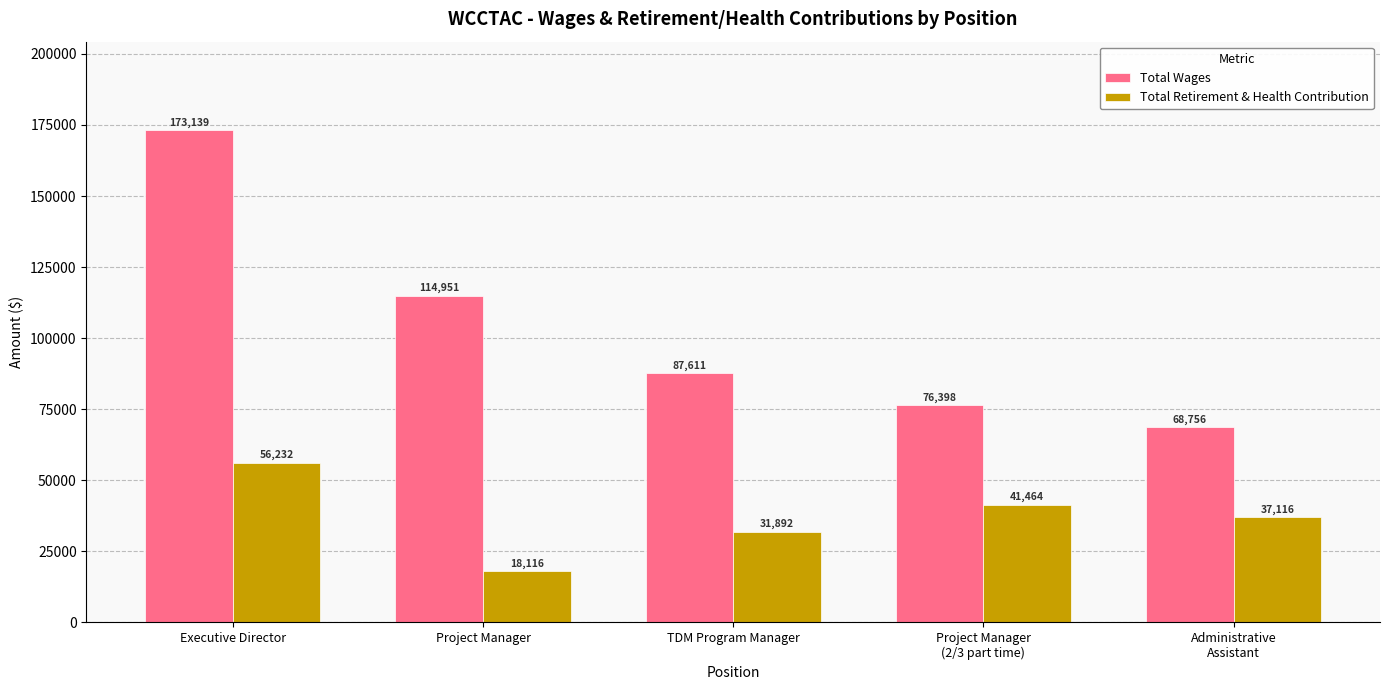

List the series in order of their overall mean, lowest first.

Total Retirement & Health Contribution, Total Wages